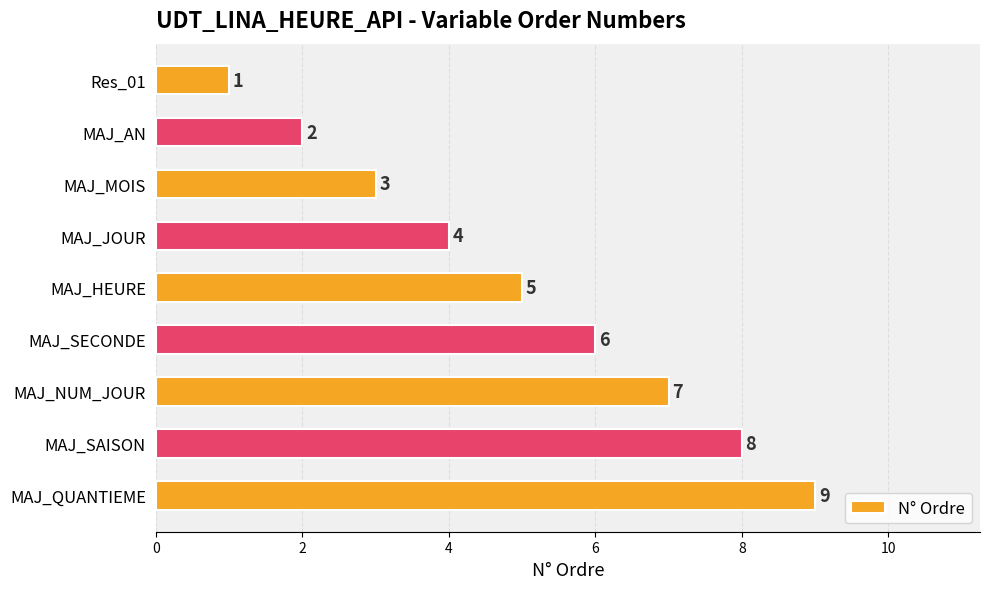

The chart shows a value of 5 at MAJ_JOUR. True or false?

False